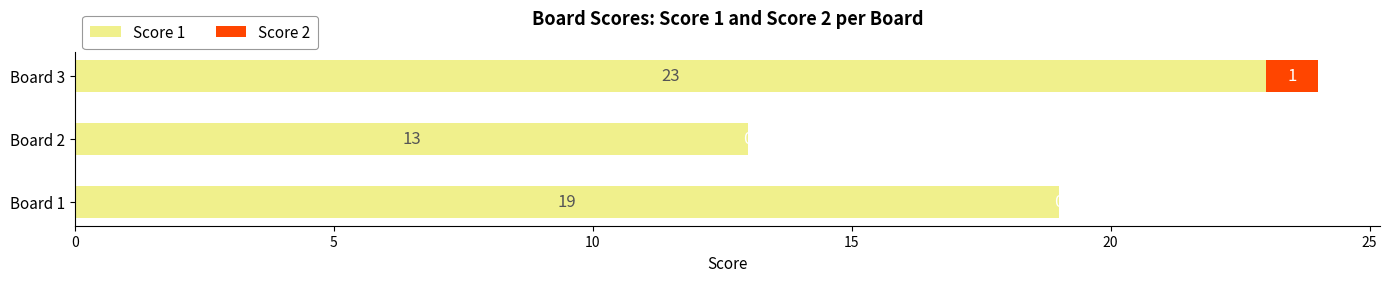

At which label does Score 1 reach its peak?

Board 3